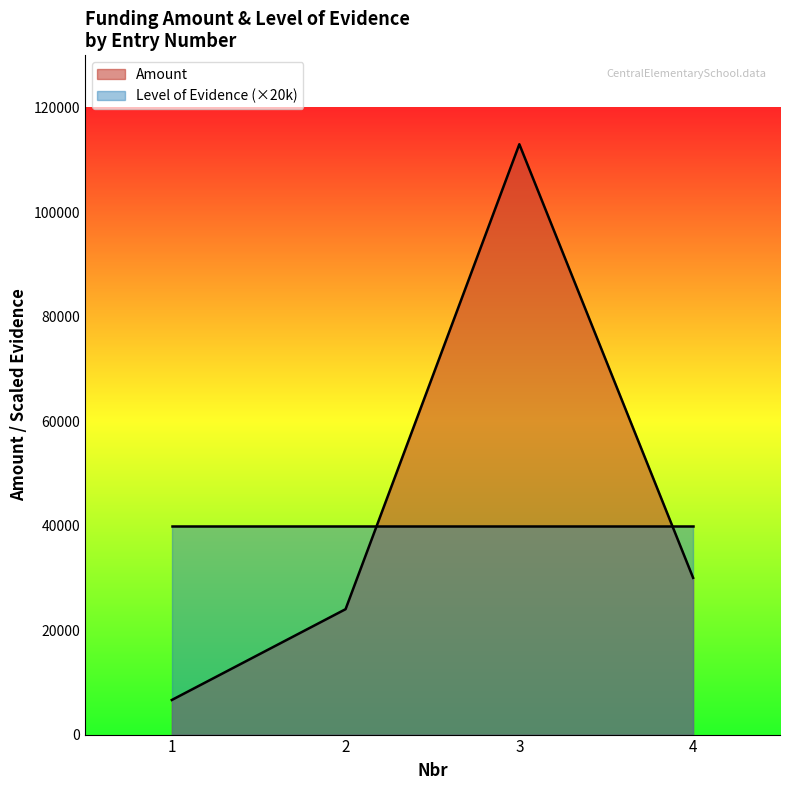

Is it true that the value at 2 is 42019?

False